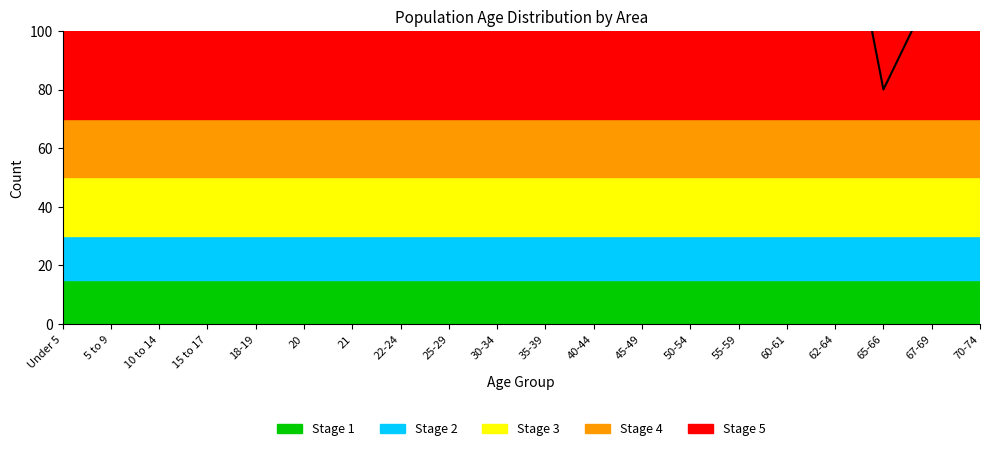

Approximately how many times larger is the value at 22-24 compared to 25-29?

1.0